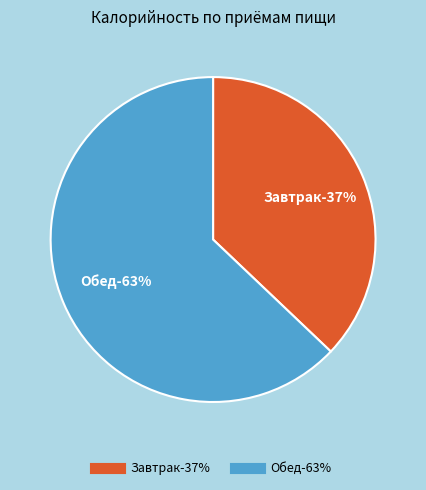

How much of the chart is everything except Завтрак?

62.9%